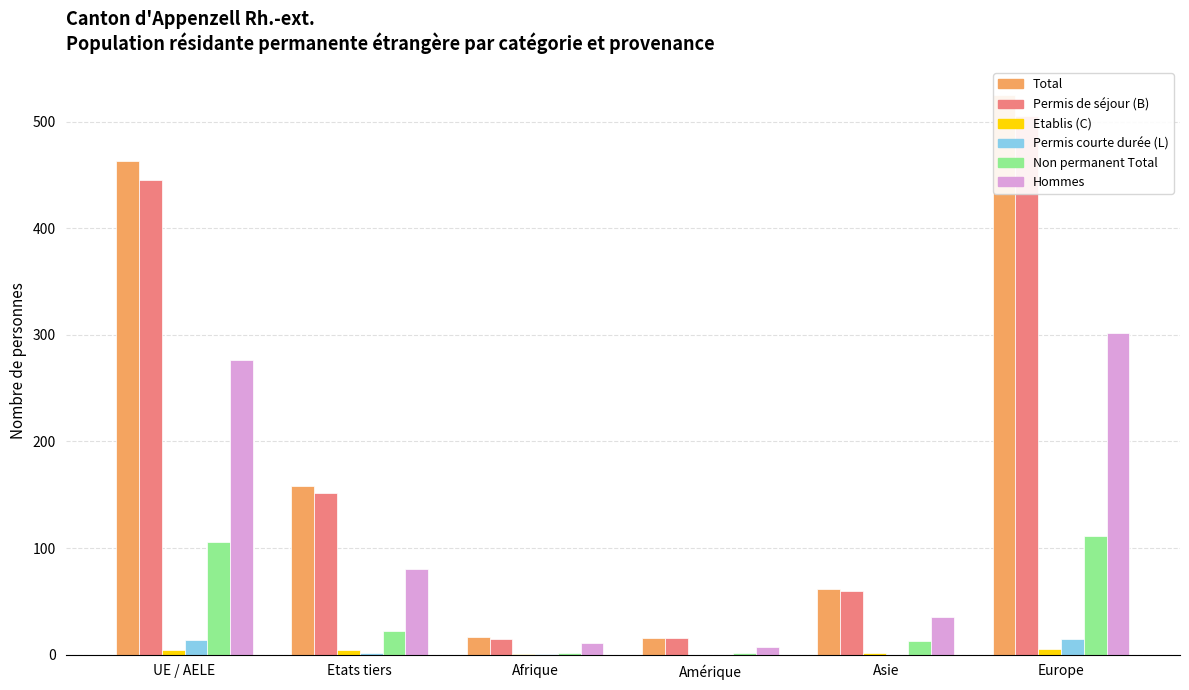

Reading right to left, what are all the values shown in this chart?

Total: Europe=525	Asie=62	Amérique=16	Afrique=17	Etats tiers=158	UE / AELE=463
Permis de séjour (B): Europe=505	Asie=60	Amérique=16	Afrique=15	Etats tiers=152	UE / AELE=445
Etablis (C): Europe=5	Asie=2	Amérique=0	Afrique=1	Etats tiers=4	UE / AELE=4
Permis courte durée (L): Europe=15	Asie=0	Amérique=0	Afrique=1	Etats tiers=2	UE / AELE=14
Non permanent Total: Europe=111	Asie=13	Amérique=2	Afrique=2	Etats tiers=22	UE / AELE=106
Hommes: Europe=302	Asie=35	Amérique=7	Afrique=11	Etats tiers=80	UE / AELE=276